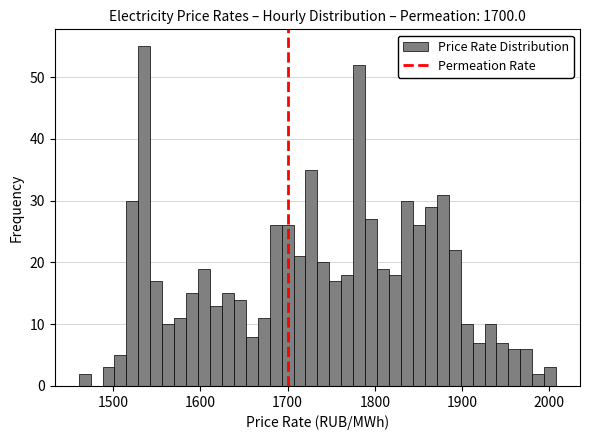

Around what value on the x-axis is the tallest bar? Give the approximate position of its centre, as read against the axis.

1540